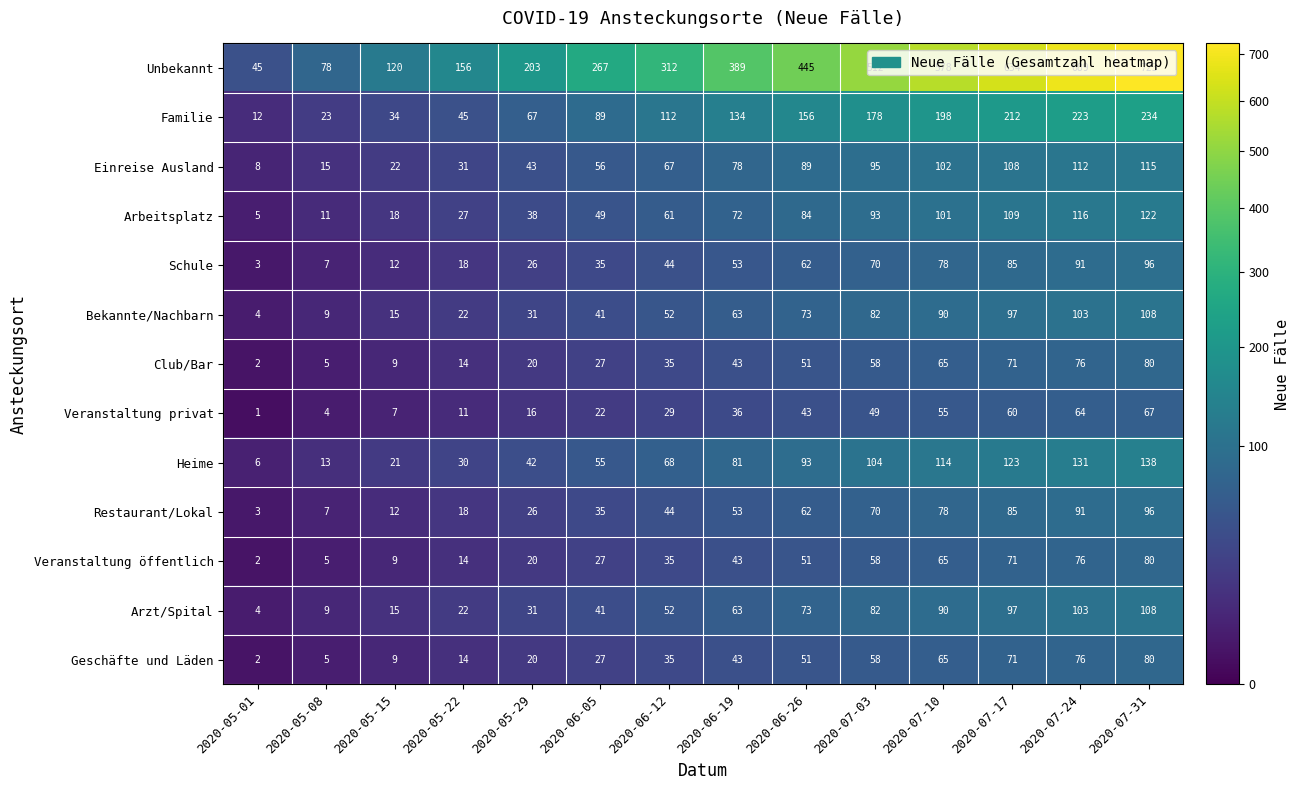

Is it true that Bekannte/Nachbarn equals 7 at 2020-05-01?

False